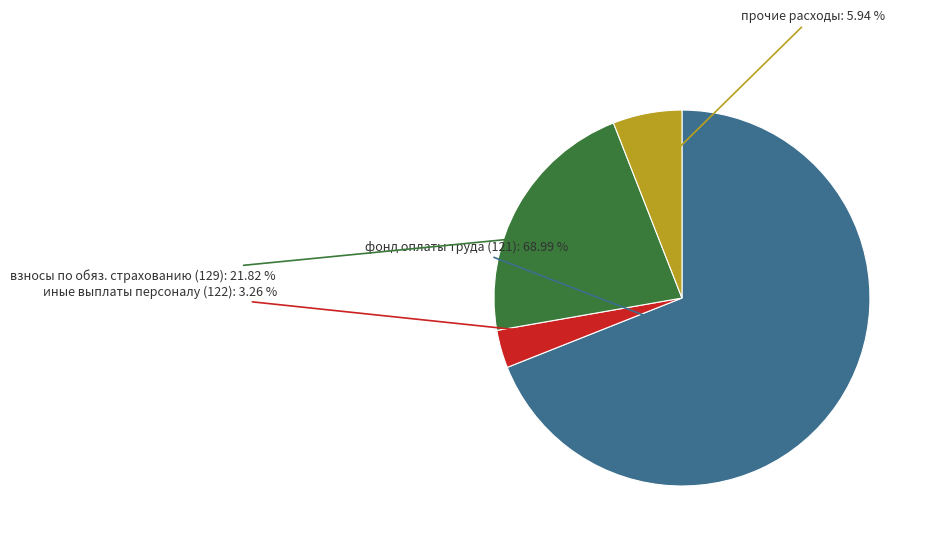

Which slice is the largest?

фонд оплаты труда (121)